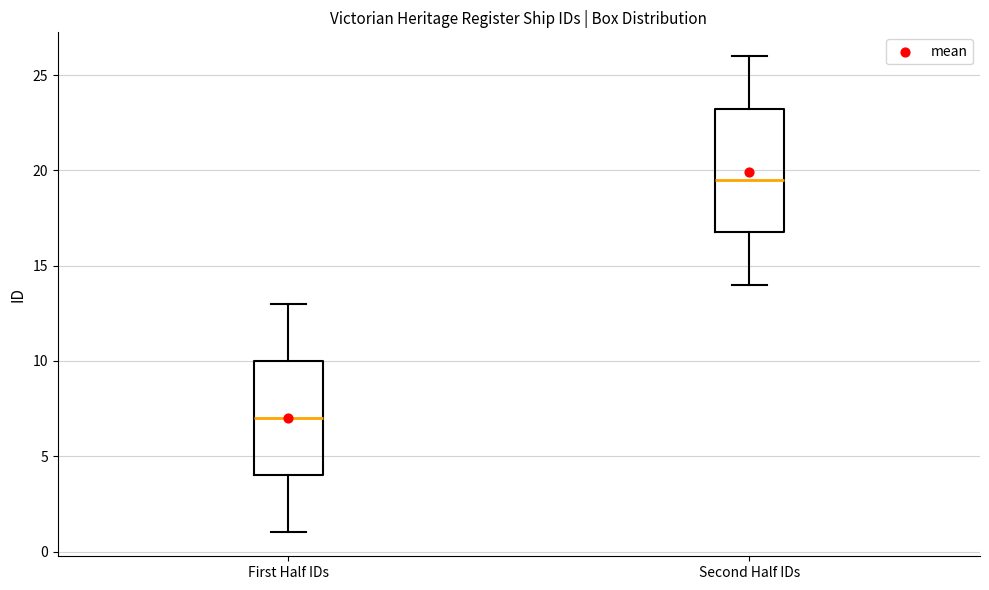

Which box is the tallest, from its lower edge to its upper edge?

Second Half IDs